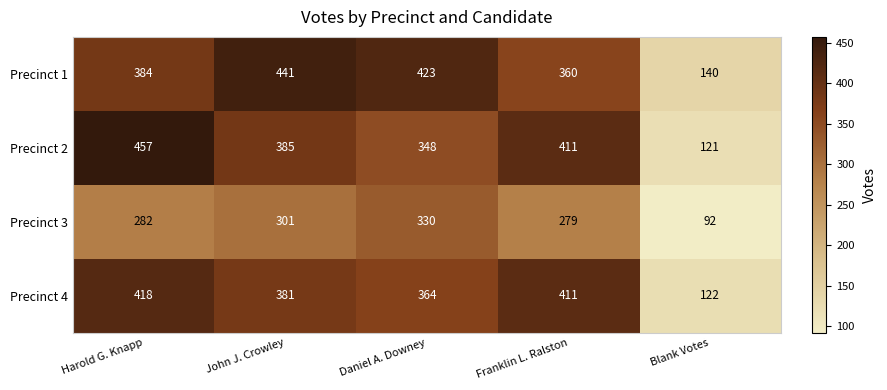

What is the difference between the second highest and second lowest values in the Precinct 3 series?

22